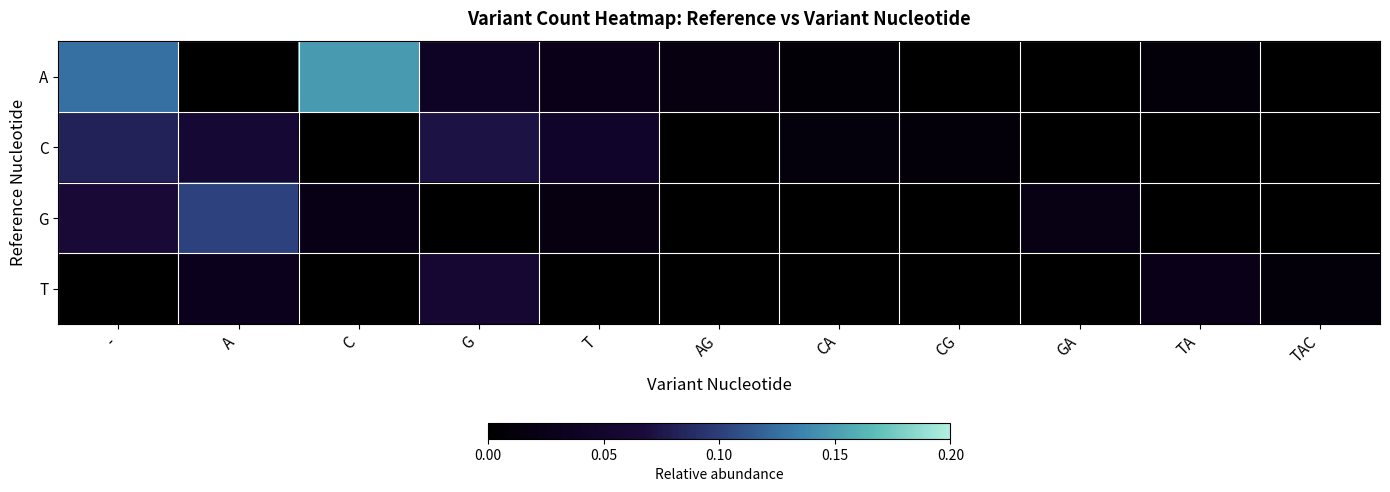

Reading left to right, what are all the values shown in this chart?

A: -=0.1	A=0.0	C=0.1	G=0.0	T=0.0	AG=0.0	CA=0.0	CG=0.0	GA=0.0	TA=0.0	TAC=0.0
C: -=0.1	A=0.1	C=0.0	G=0.1	T=0.0	AG=0.0	CA=0.0	CG=0.0	GA=0.0	TA=0.0	TAC=0.0
G: -=0.1	A=0.1	C=0.0	G=0.0	T=0.0	AG=0.0	CA=0.0	CG=0.0	GA=0.0	TA=0.0	TAC=0.0
T: -=0.0	A=0.0	C=0.0	G=0.1	T=0.0	AG=0.0	CA=0.0	CG=0.0	GA=0.0	TA=0.0	TAC=0.0